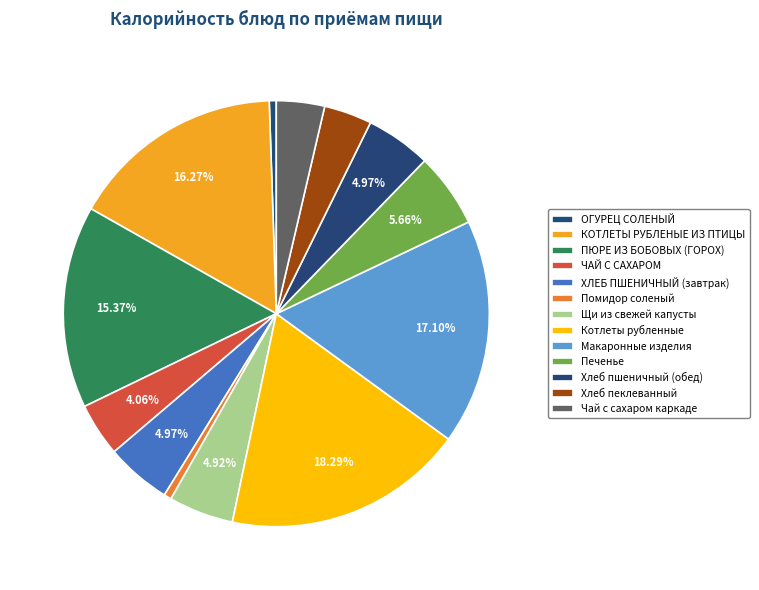

The Макаронные изделия slice represents 23% of the pie. True or false?

False